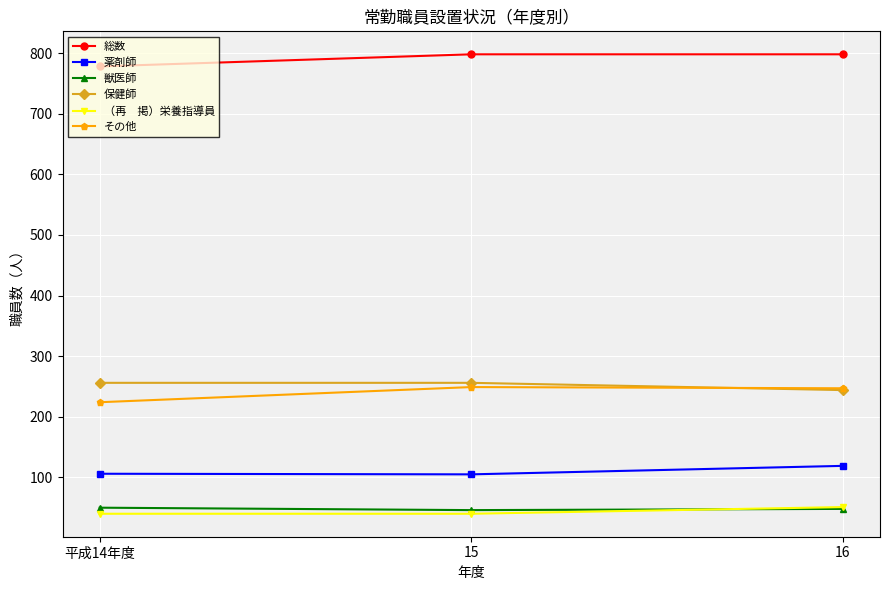

What is the total value across all series at 15?

1494